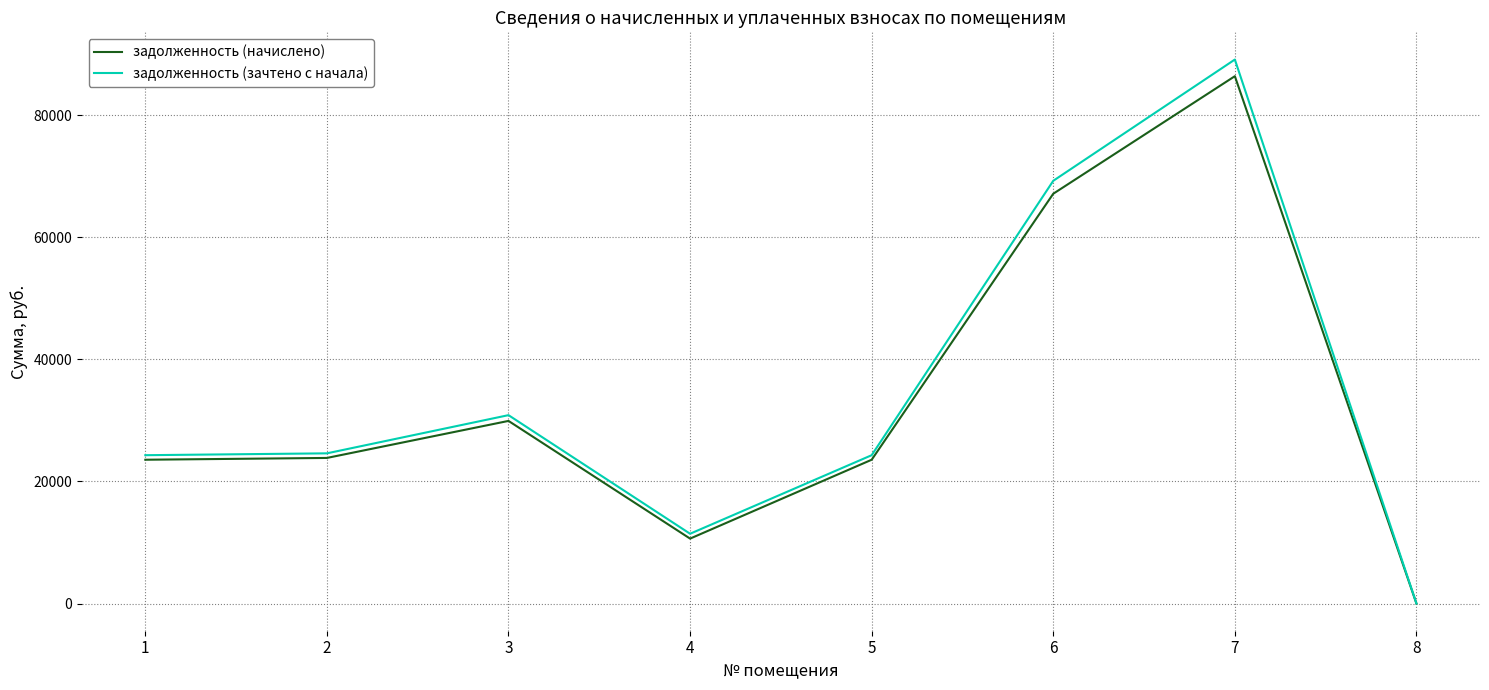

Which series changed the most between 5 and 8?

задолженность (зачтено с начала)